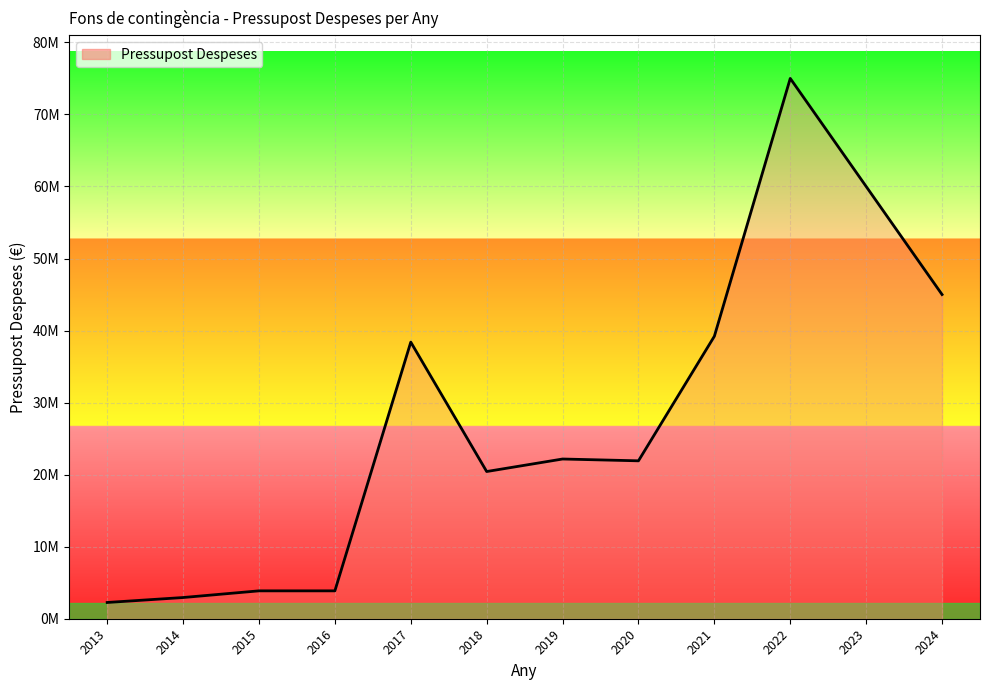

What is the change in value from 2015 to 2017?

+34526436